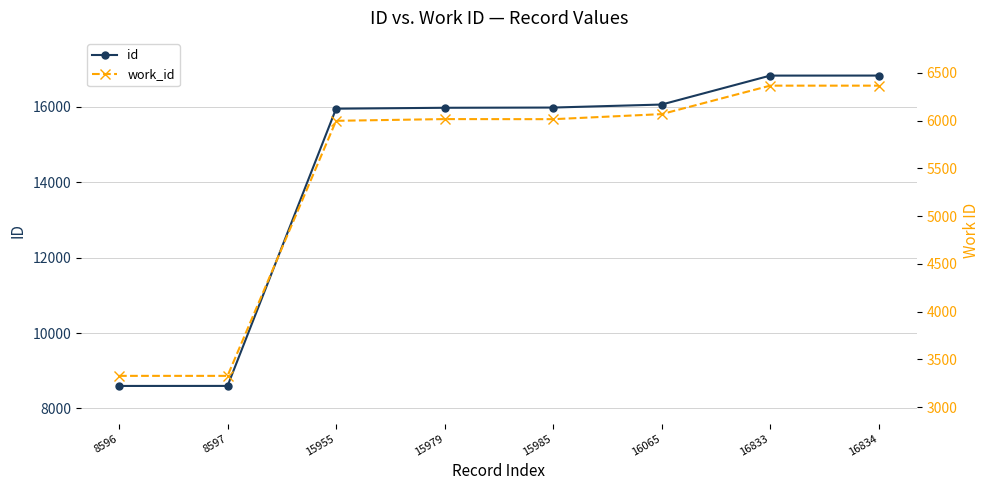

Reading left to right, extract all data points from this chart.

id: 8596=8596	8597=8597	15955=15955	15979=15979	15985=15985	16065=16065	16833=16833	16834=16834
work_id: 8596=3327	8597=3327	15955=5997	15979=6015	15985=6014	16065=6067	16833=6365	16834=6365